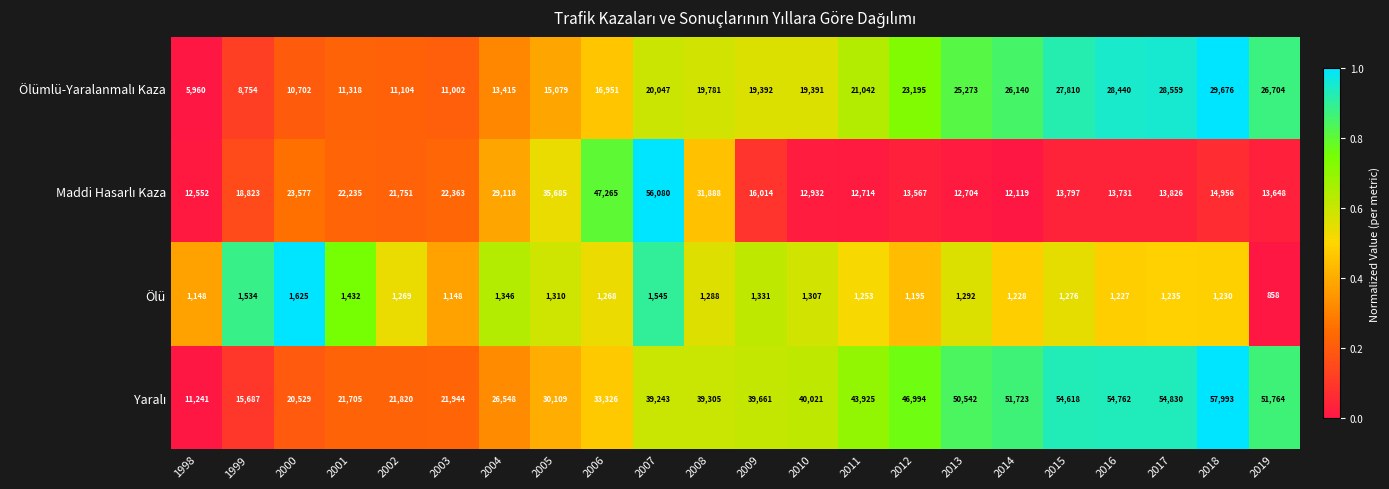

True or false: Ölü has a value of 1253 at 2011.

True